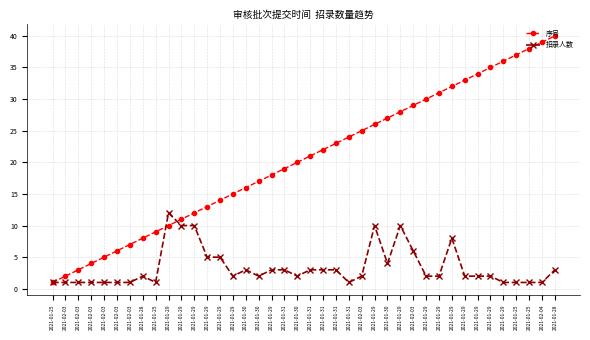

Count the number of categories in the chart.

40